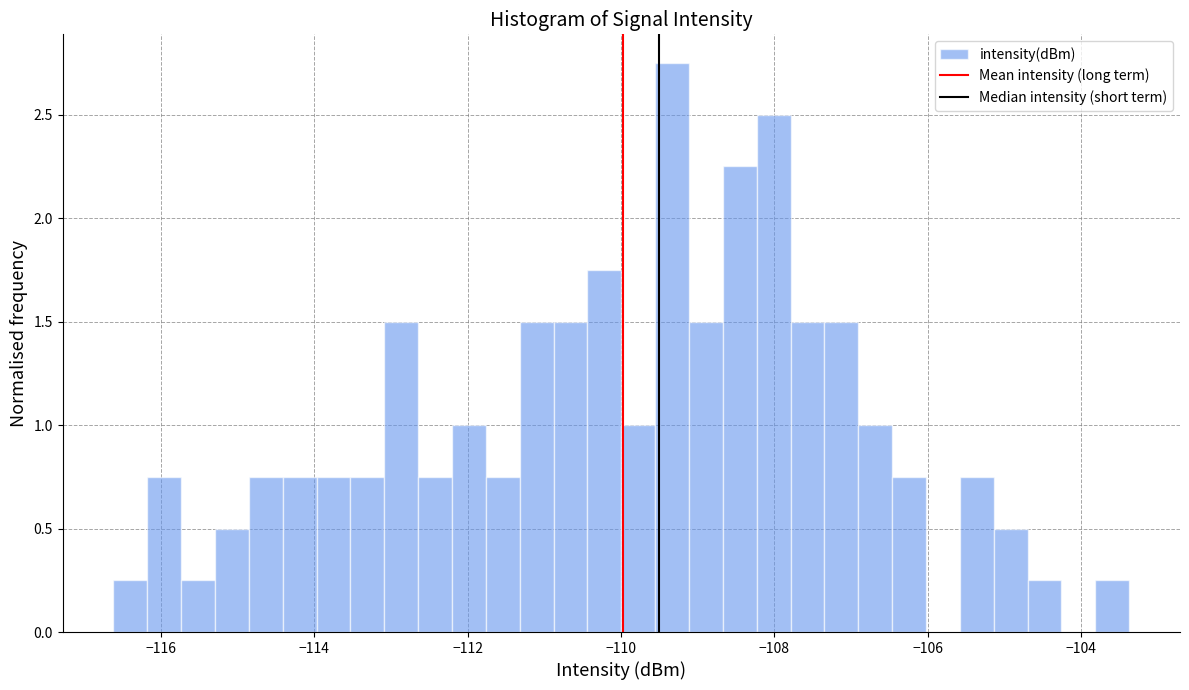

Read against the x-axis, roughly where is the centre of the tallest bar?

-109.4